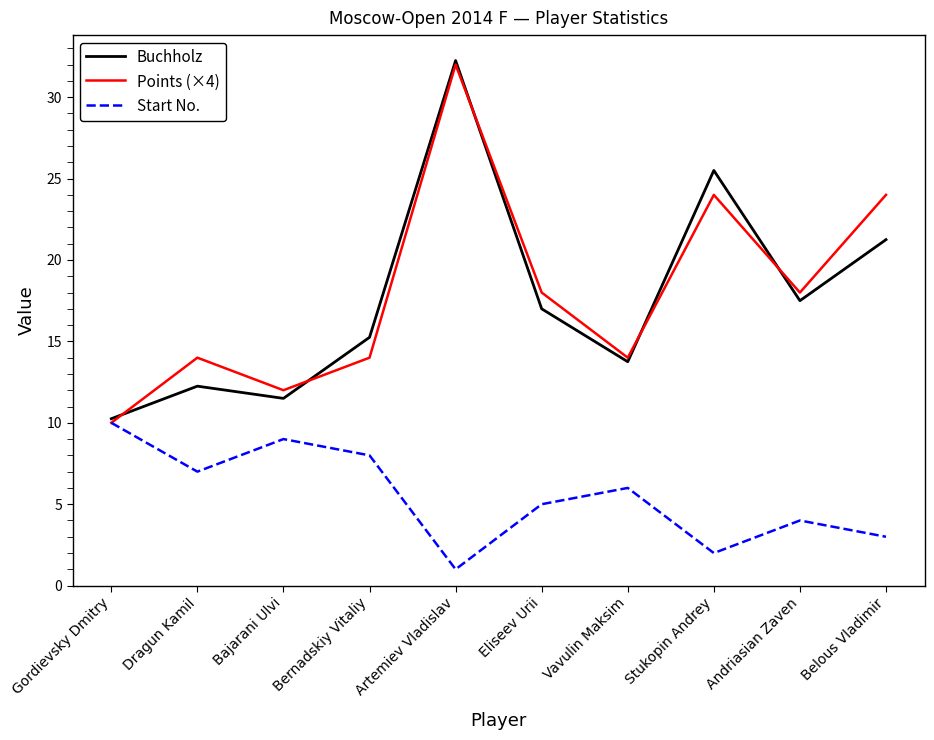

What are all the series names shown in the legend?

Buchholz, Points (×4), Start No.